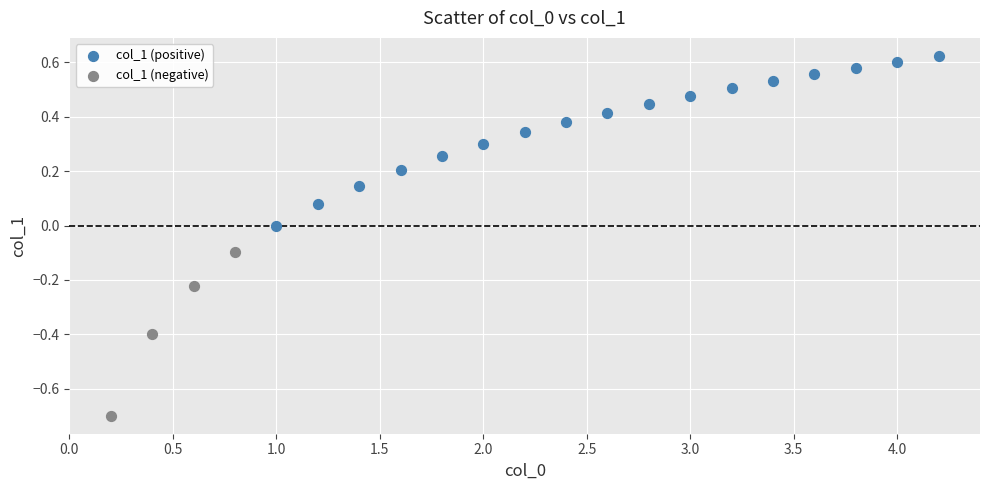

Which series reaches the maximum Y coordinate?

col_1 (positive)